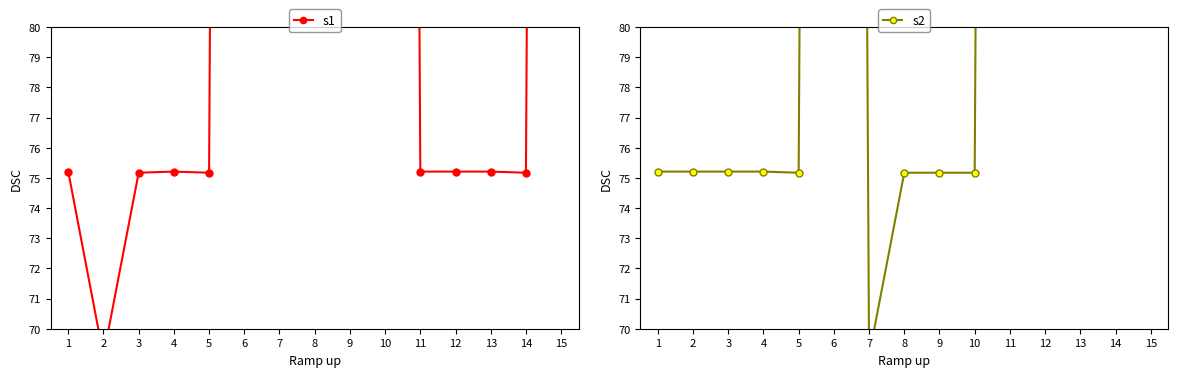

Rank the series at 6 from lowest to highest value.

s1, s2